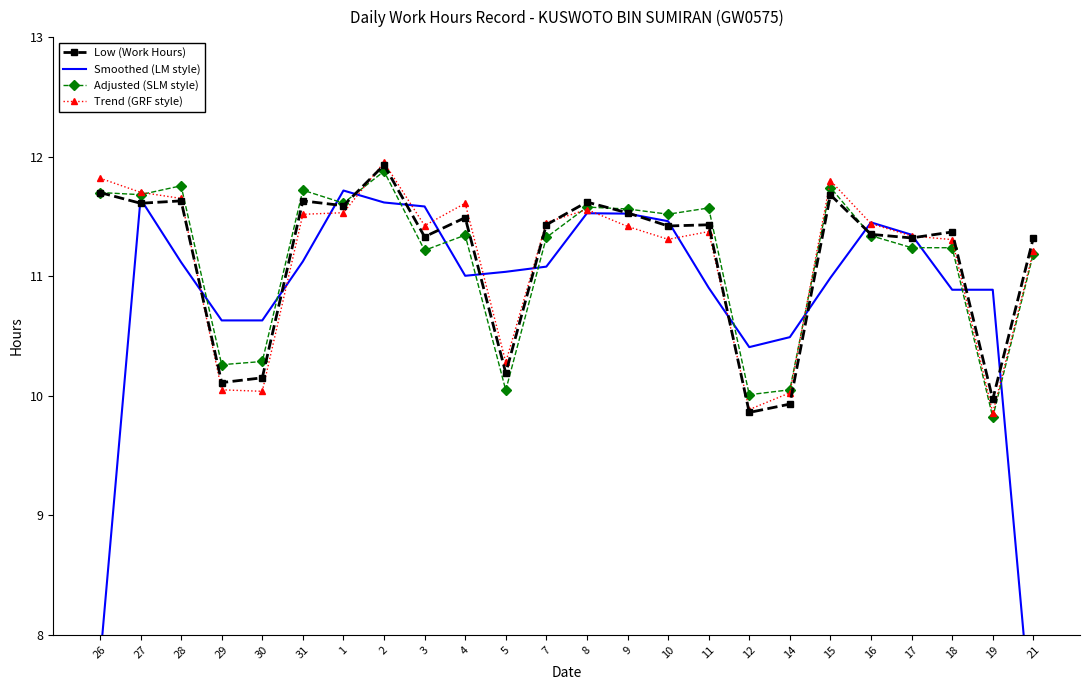

Count the number of data series in this chart.

4